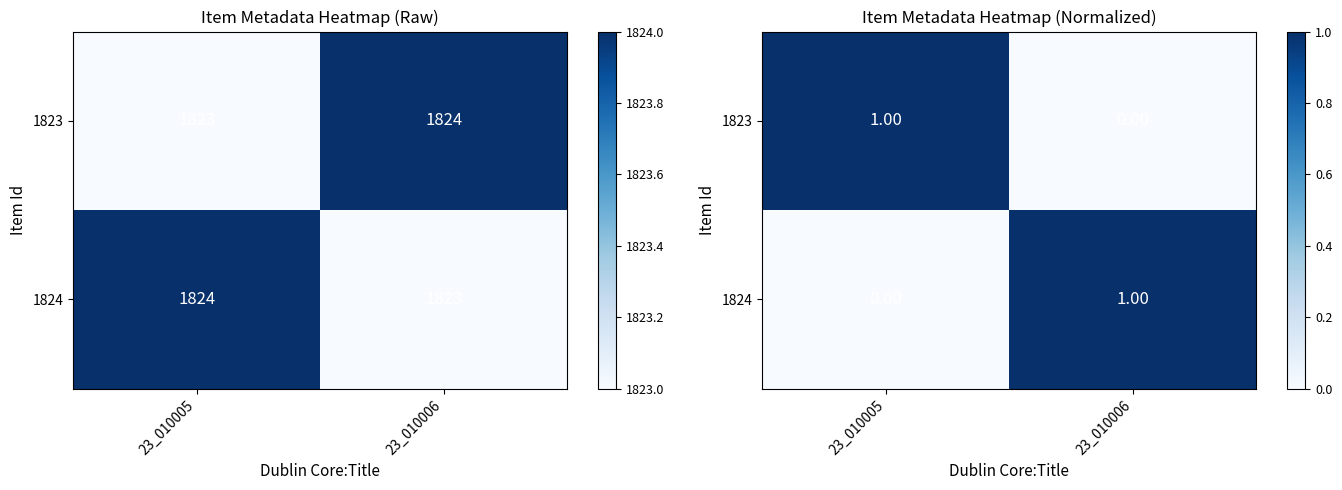

What is the difference between the 1823 values at 23_010006 and 23_010005?

1